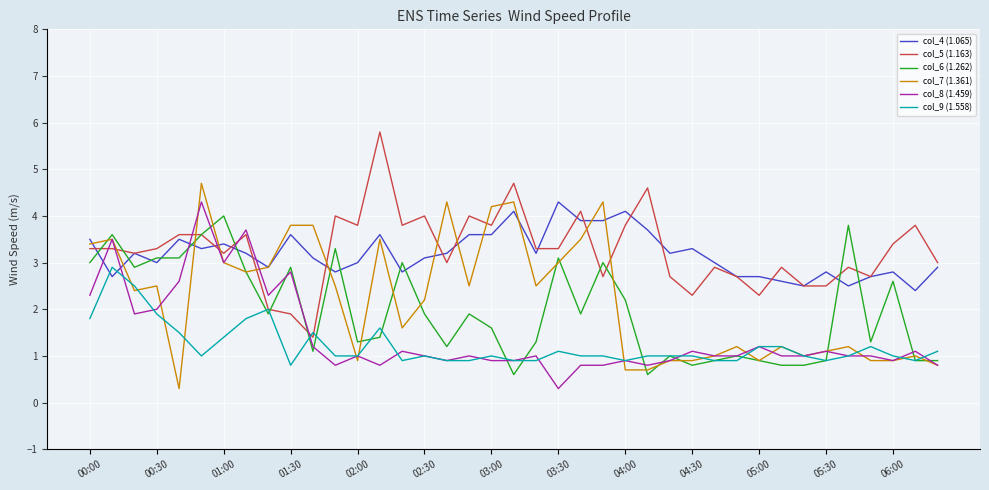

What is the greatest value displayed?

5.8